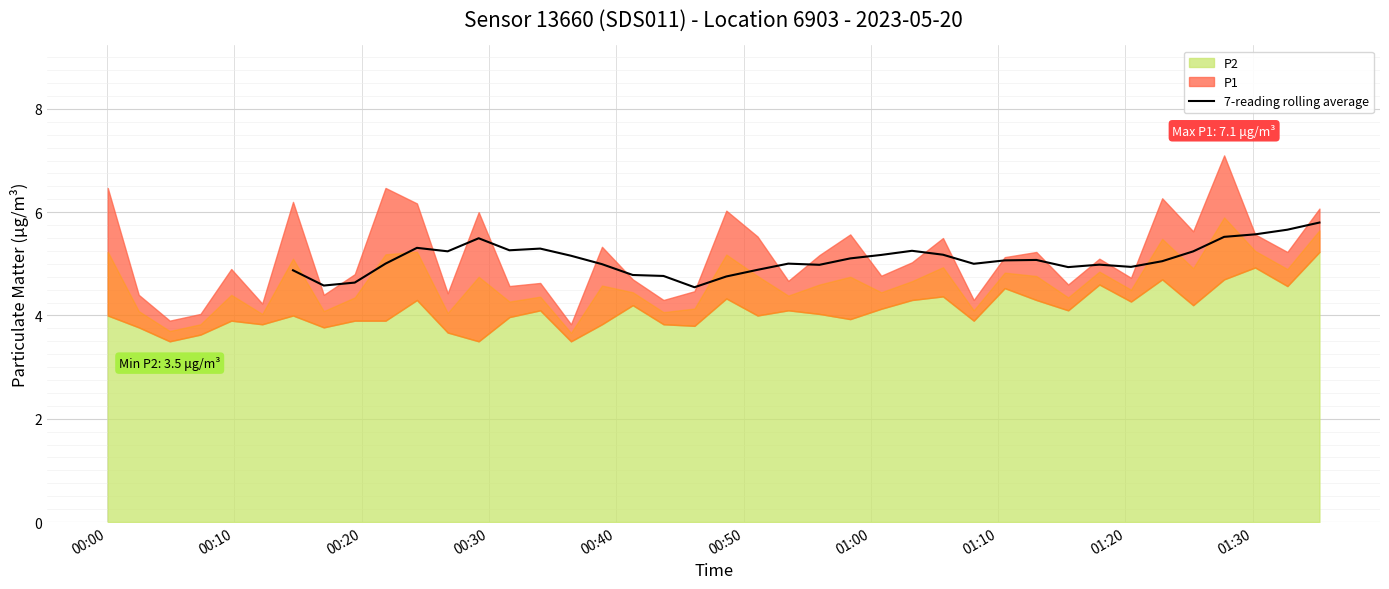

What is the highest value of the 7-reading rolling average series?

5.8